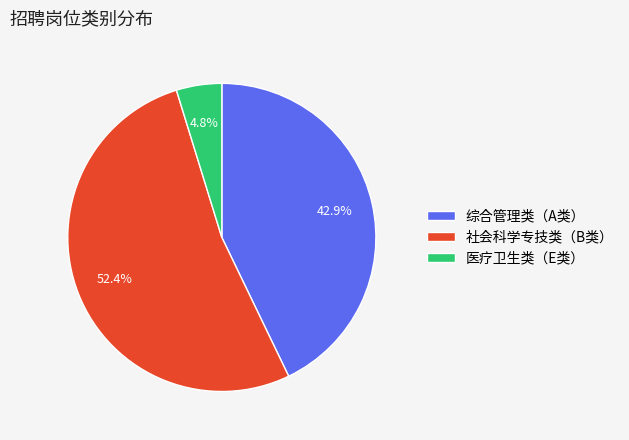

Which slice is the largest?

社会科学专技类（B类）